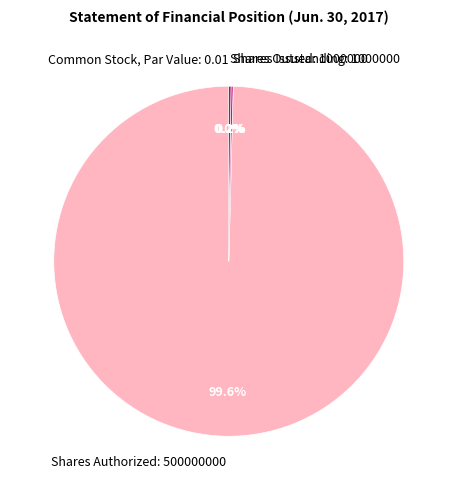

How much of the chart is everything except Shares Issued: 1000000?

99.8%